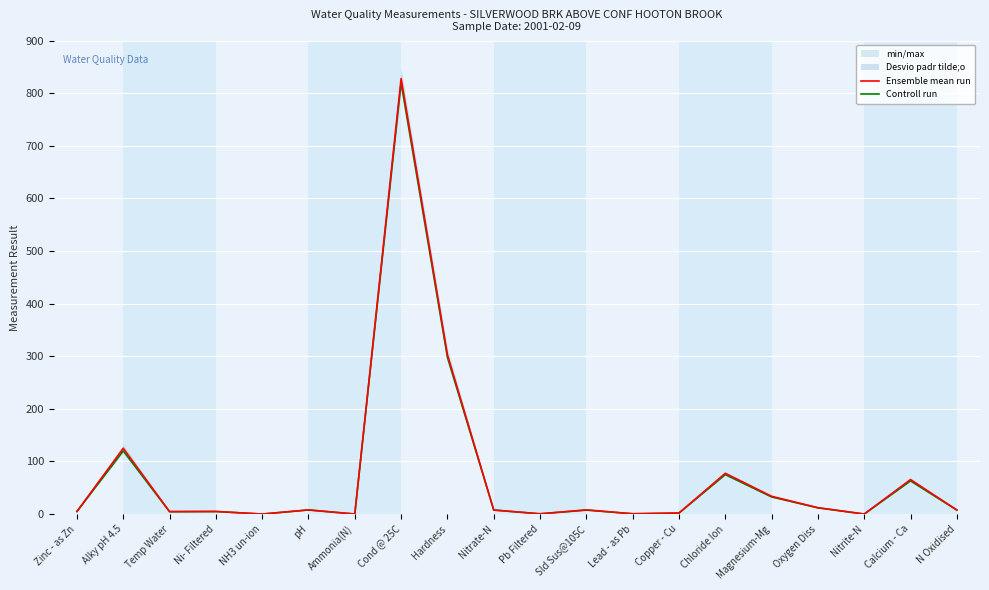

What is the difference between the maximum and minimum values in the Controll run series?

820.0